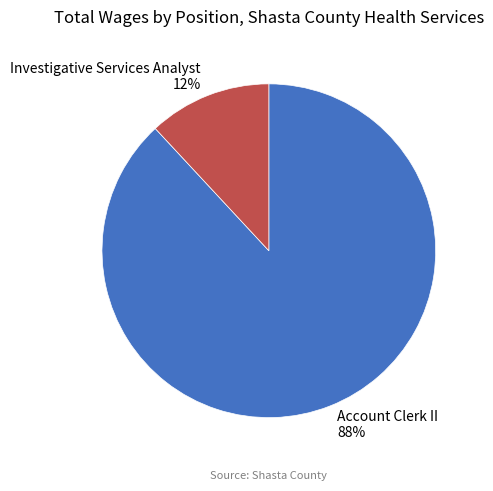

What percentage is the Investigative Services Analyst slice, to the nearest percent?

12%